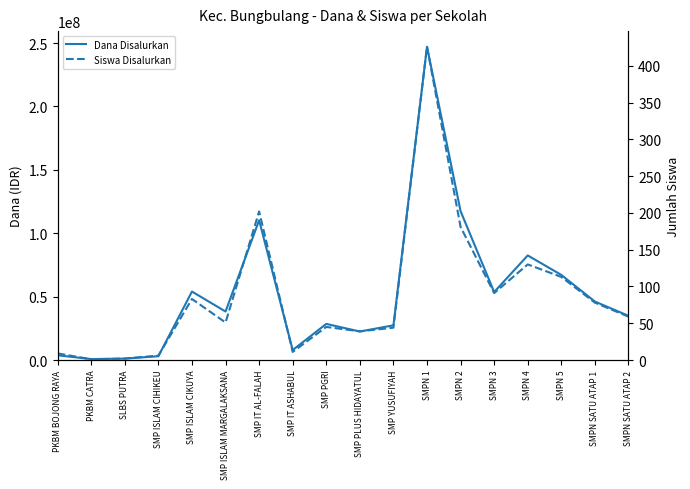

Rank the series at SMPN 1 from lowest to highest value.

Siswa Disalurkan, Dana Disalurkan